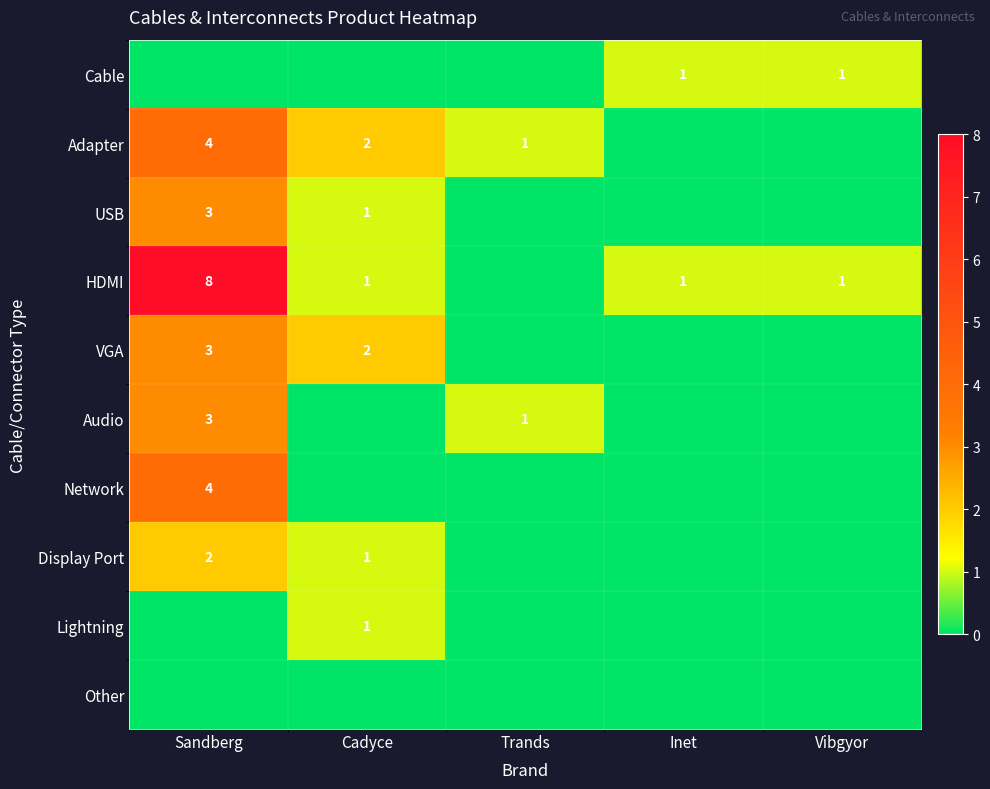

The VGA series shows 4 at Cadyce. True or false?

False